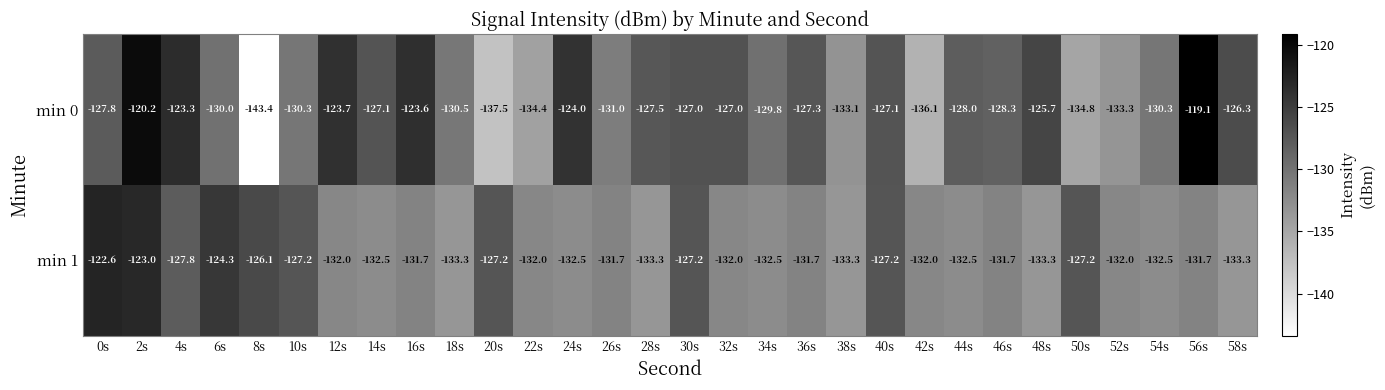

Is the value of min 1 at 16s greater than the value of min 0 at 20s?

Yes